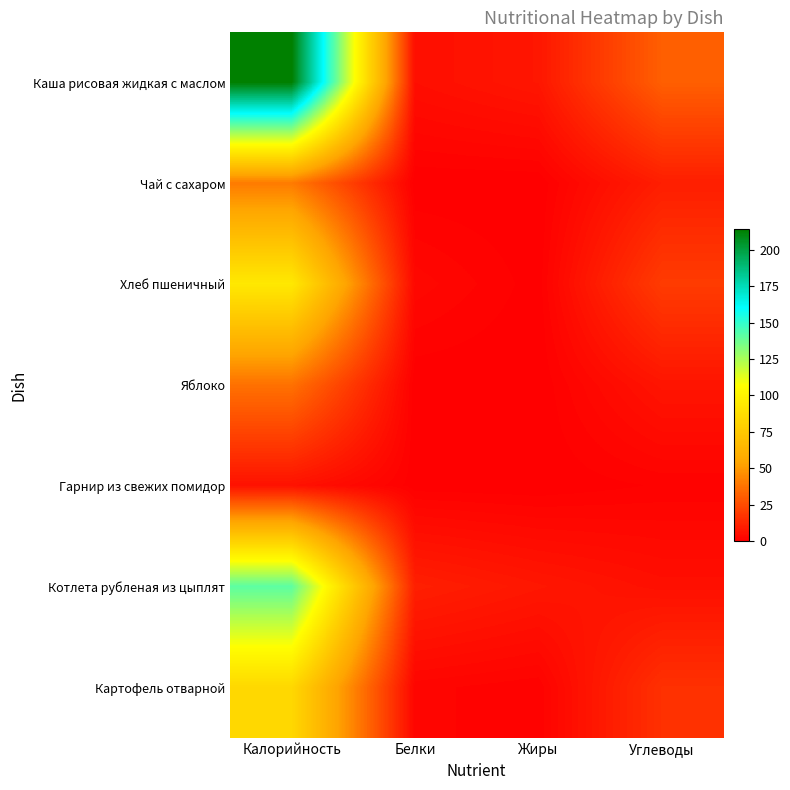

Which series has the largest range (max minus min)?

Каша рисовая жидкая с маслом